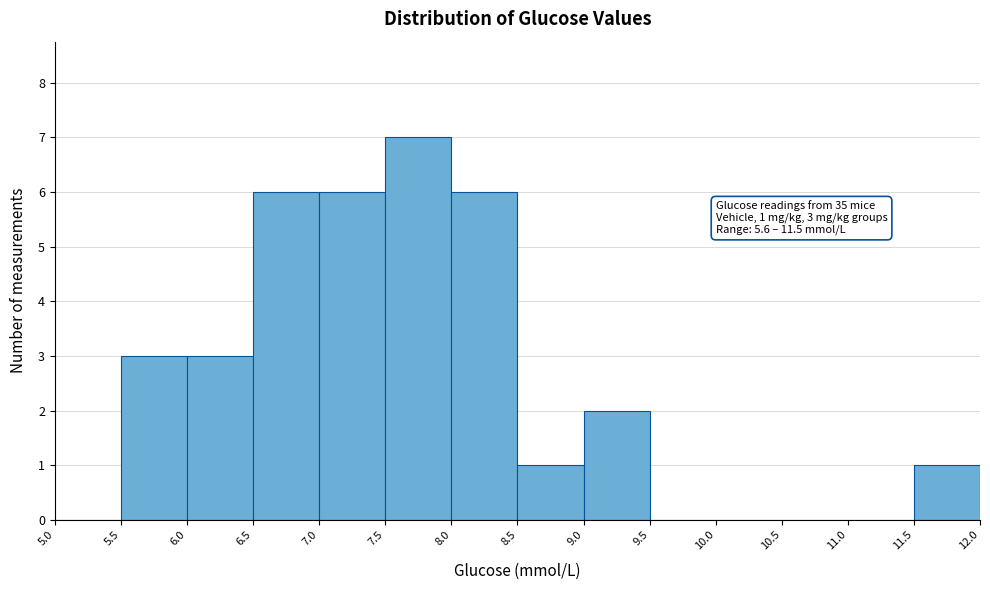

Which range on the x-axis has the tallest bar?

7.5 to 8.0